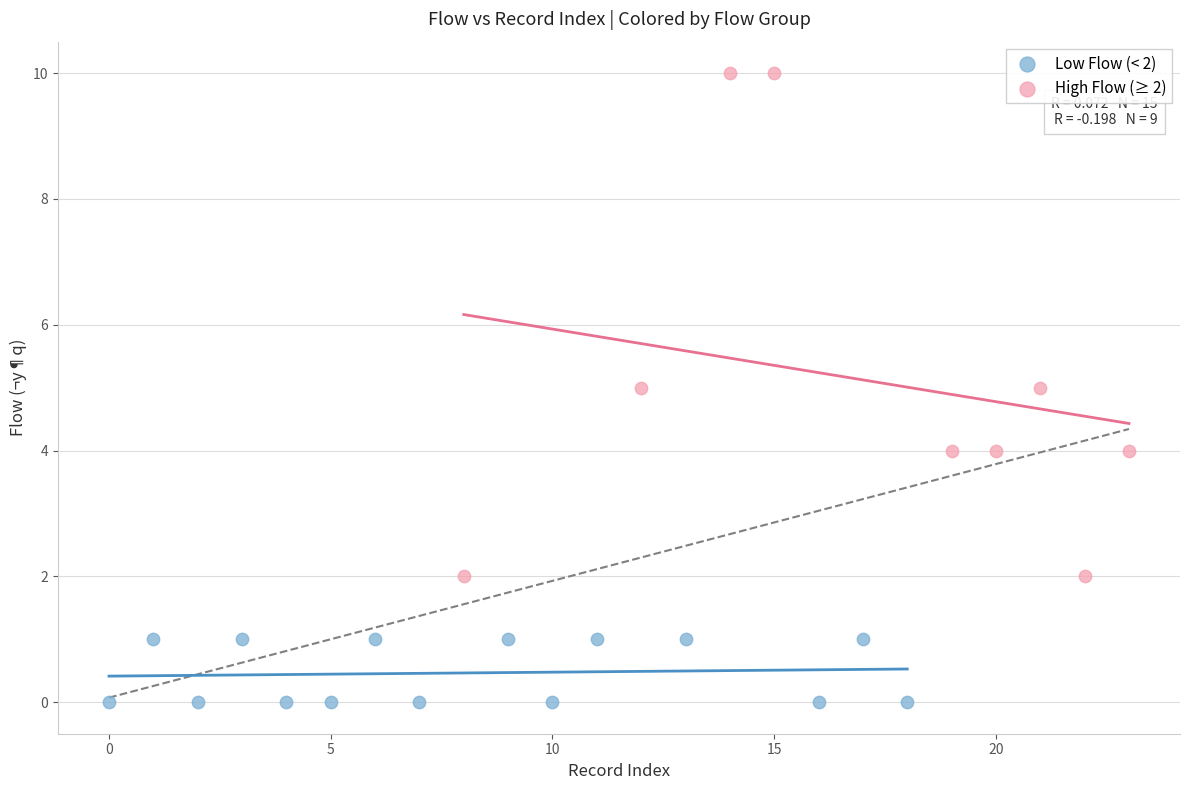

What are all the series names shown in the legend?

Low Flow (< 2), High Flow (≥ 2)